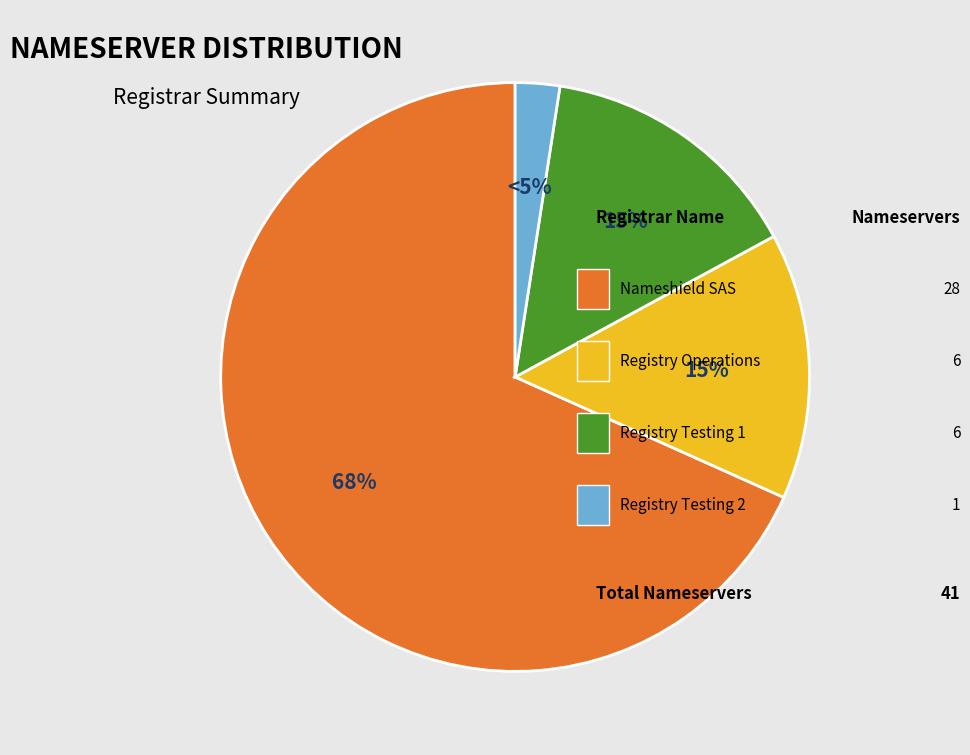

Count the number of slices in the pie.

4